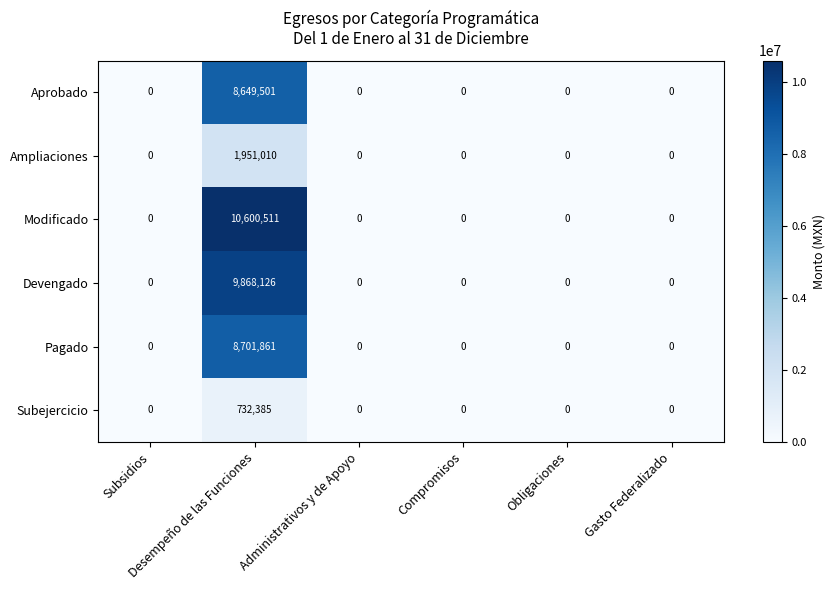

How many distinct data groups are displayed?

6